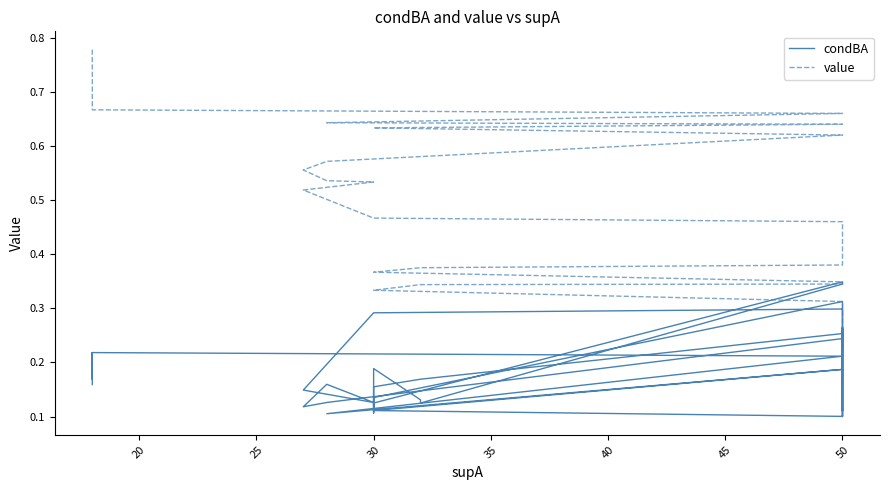

True or false: condBA has more than 0 interior local peaks.

True